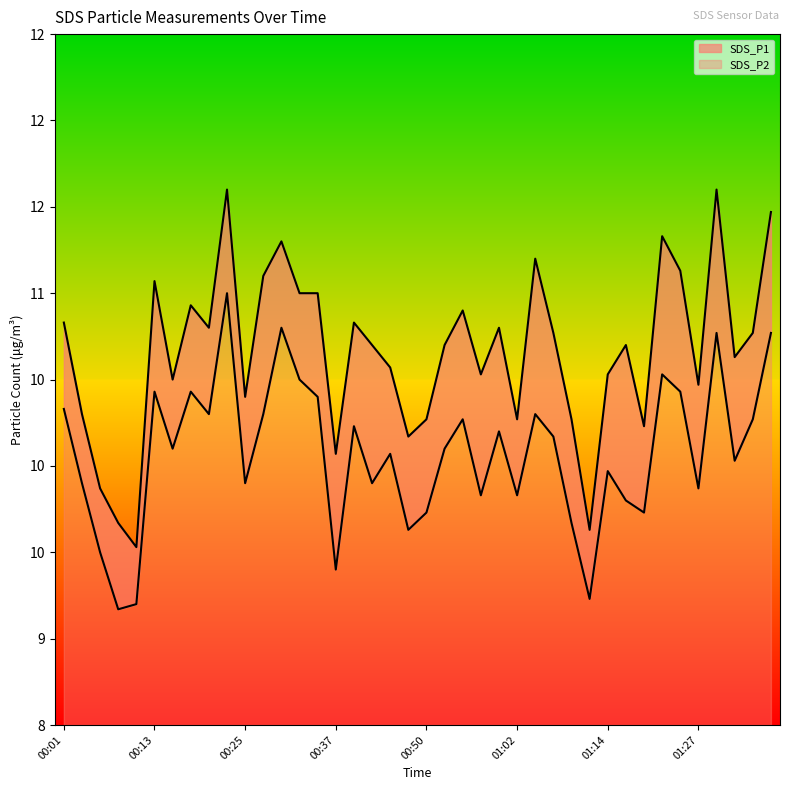

True or false: SDS_P1 and SDS_P2 intersect in this chart.

False